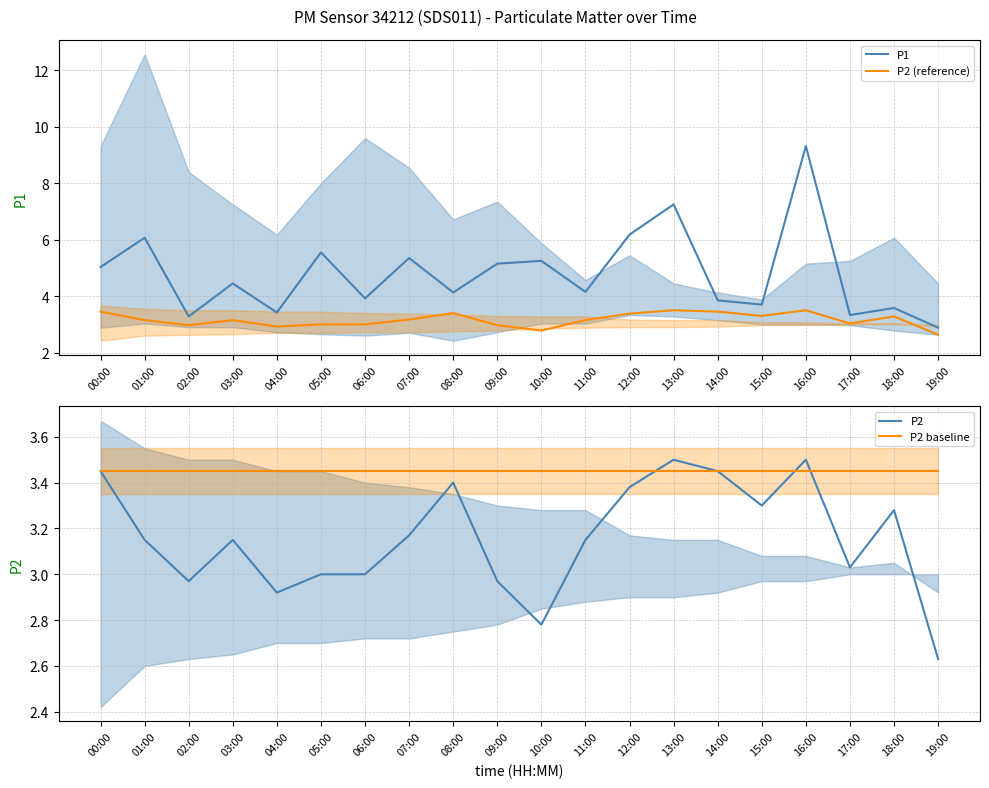

At which label is P2 (reference) closest to 3?

05:00